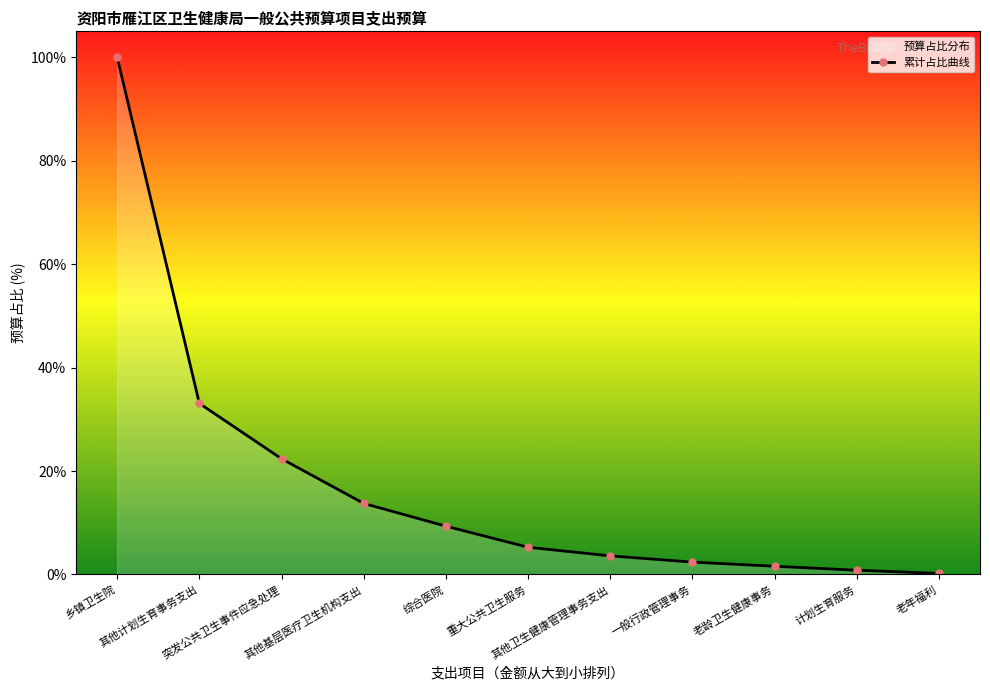

The chart shows a value of 4.3 at 综合医院. True or false?

False